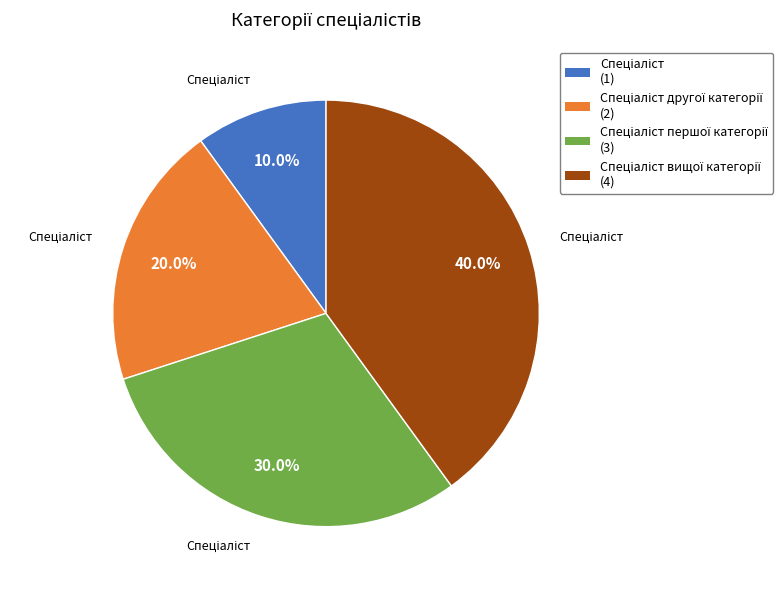

How many slices are in this pie chart?

4